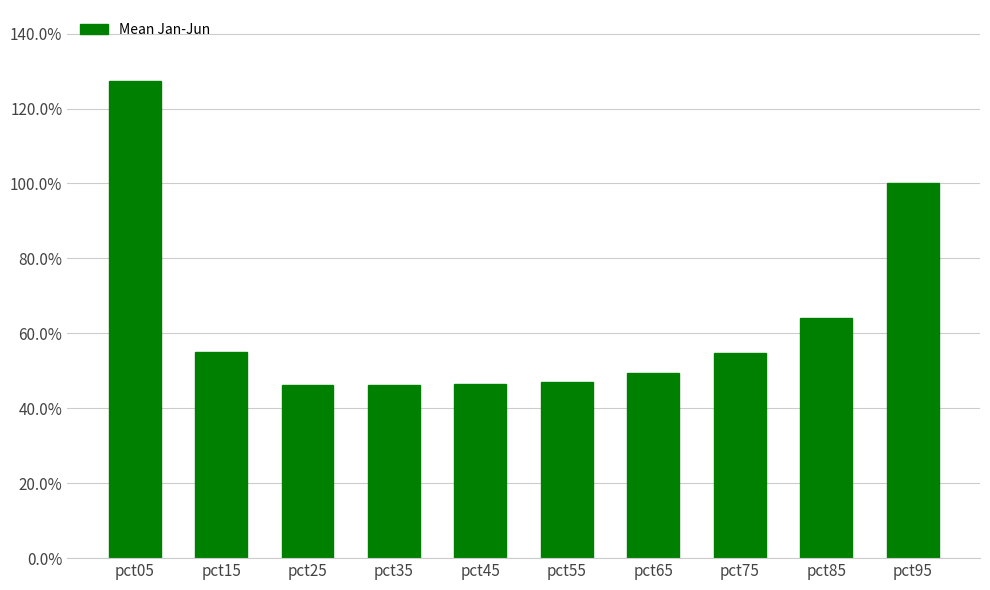

Does the chart contain stacked bars?

No